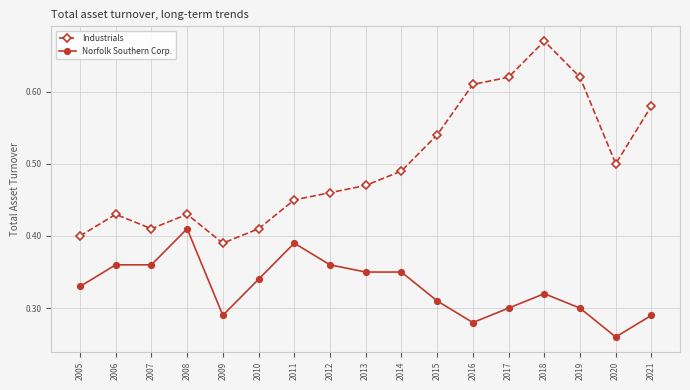

The value of Norfolk Southern Corp. at 2005 is 0.1. True or false?

False